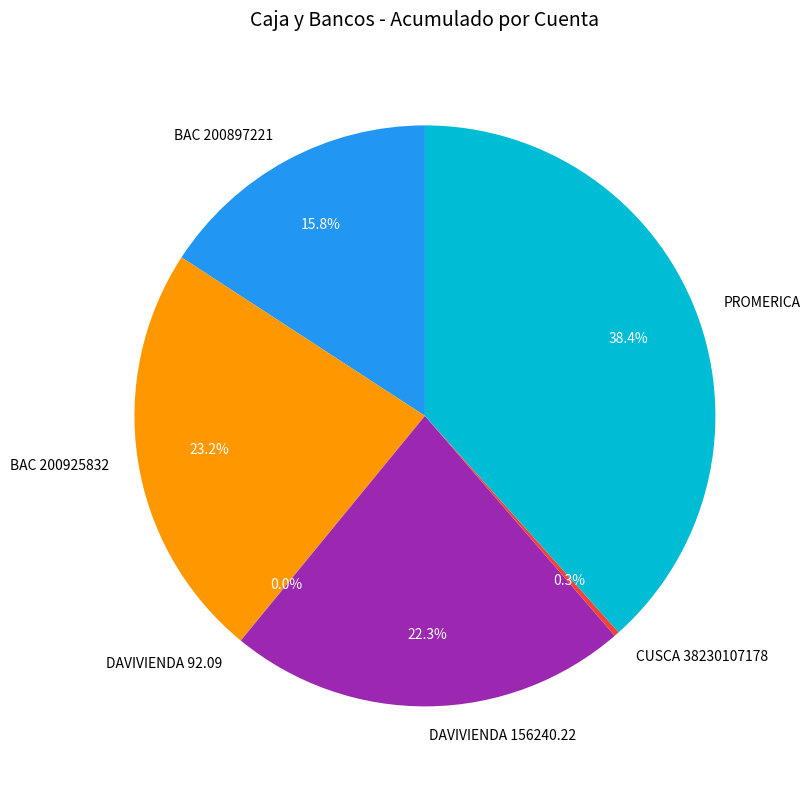

What is the ratio of the value at PROMERICA to the value at BAC 200925832?

1.7